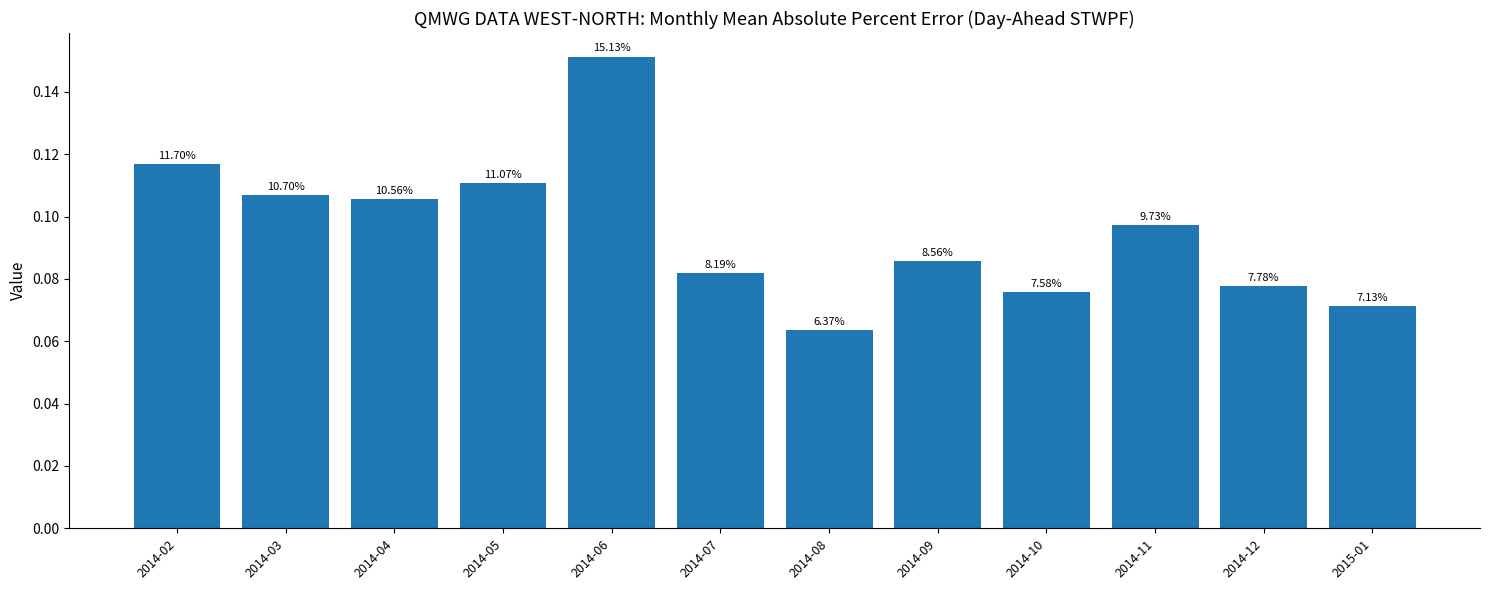

What is the difference between the maximum and minimum values?

0.1